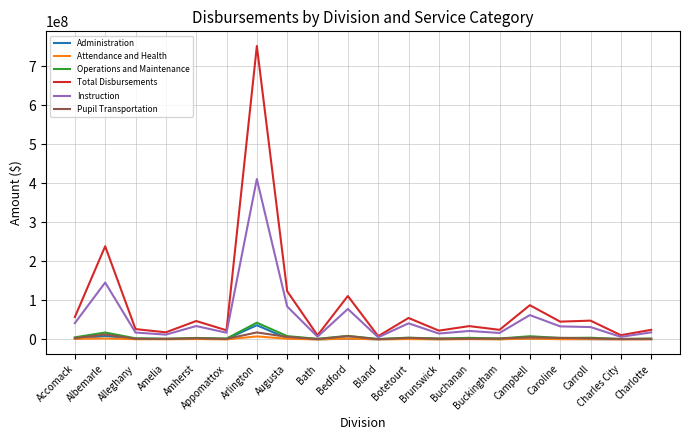

Which series has the widest spread of values?

Total Disbursements